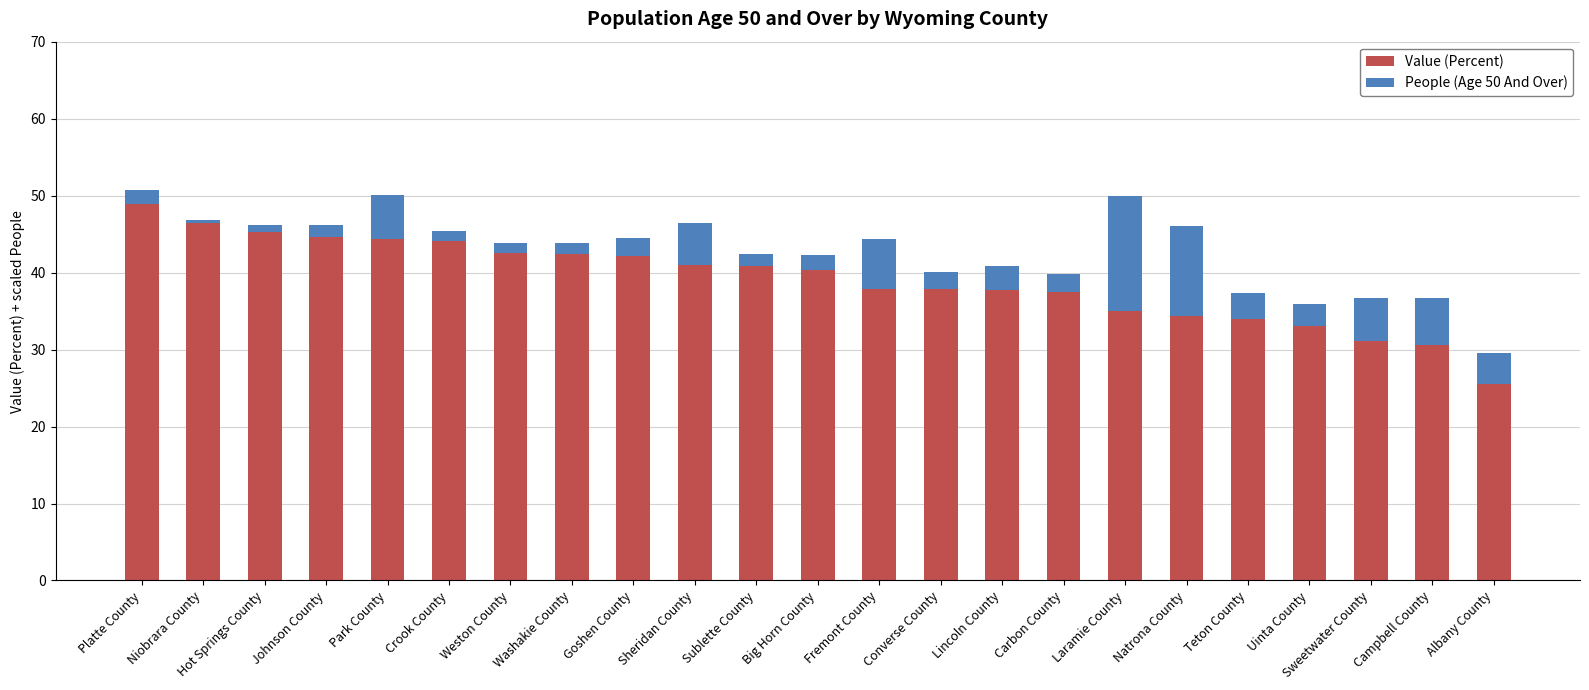

What is the total value across all series at Laramie County?

50.0